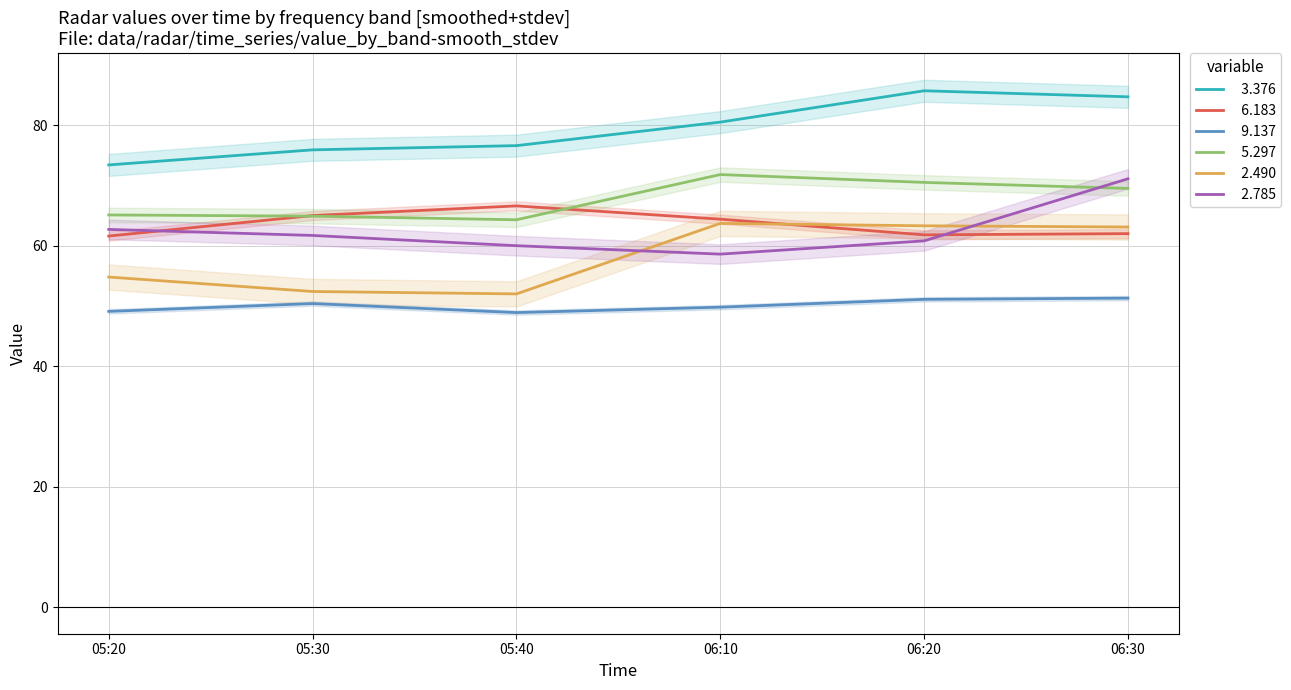

What is the label of the 2nd point from the left?

05:30